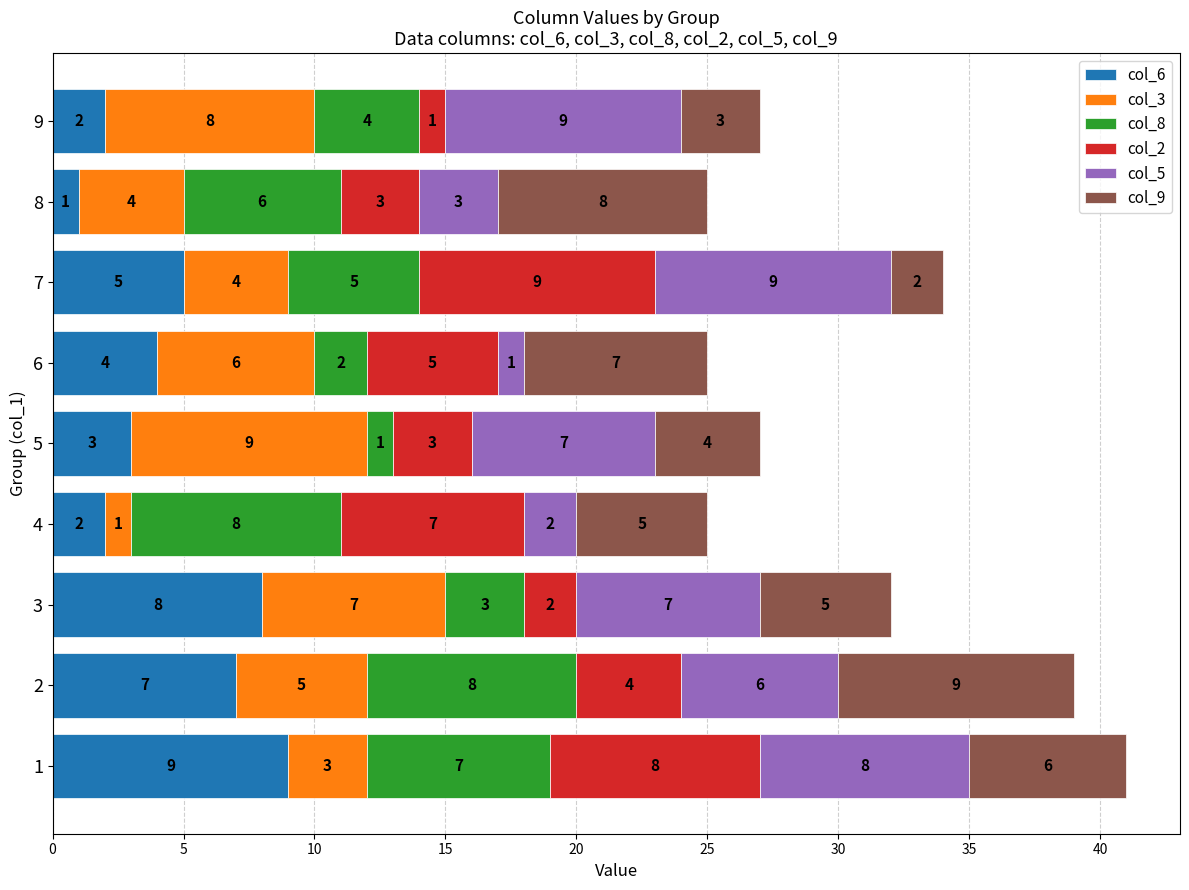

What value does the col_6 series have at 2?

7